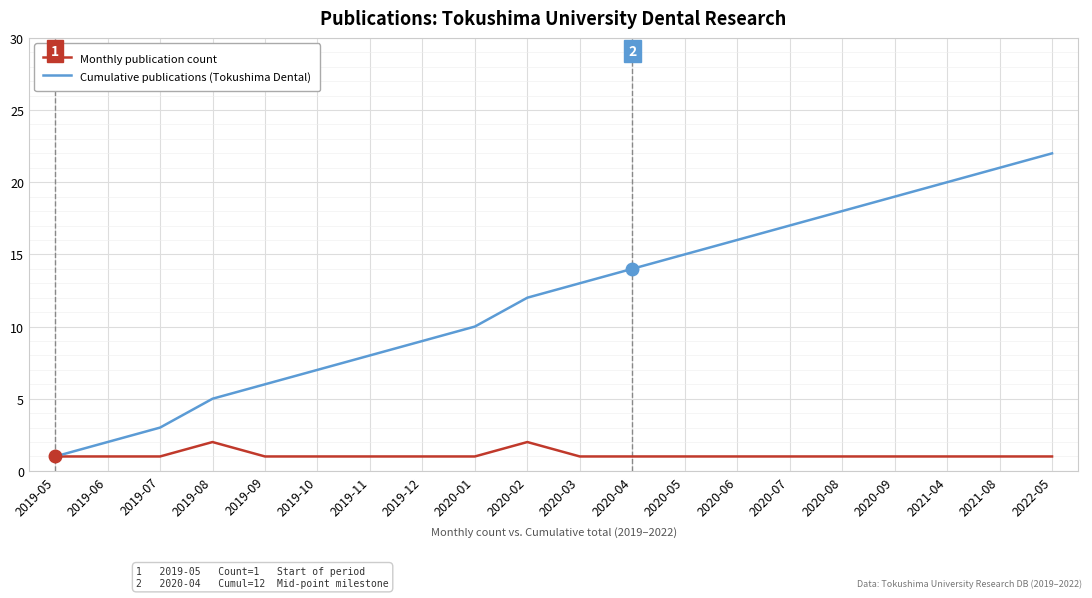

True or false: Cumulative publications (Tokushima Dental) has a value of 34 at 2021-08.

False